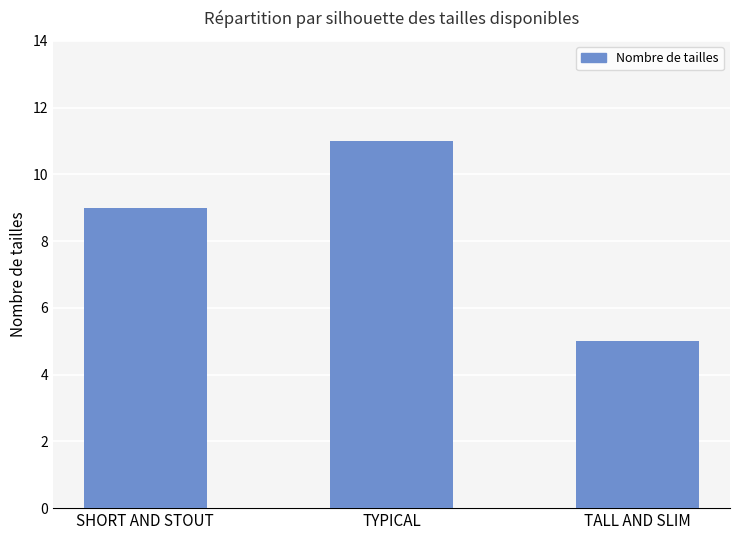

Which label corresponds to the smallest value in the chart?

TALL AND SLIM